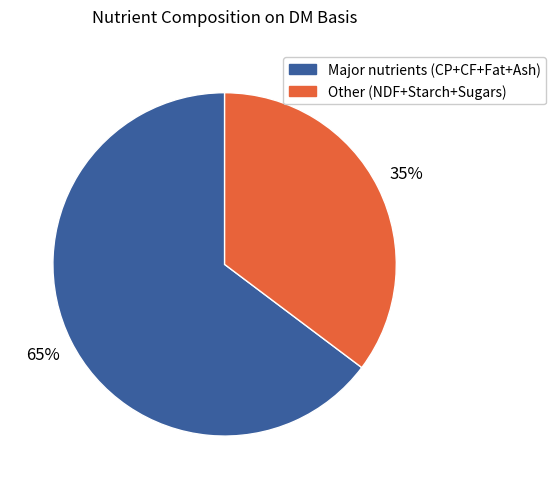

Does any single category account for the majority?

Yes